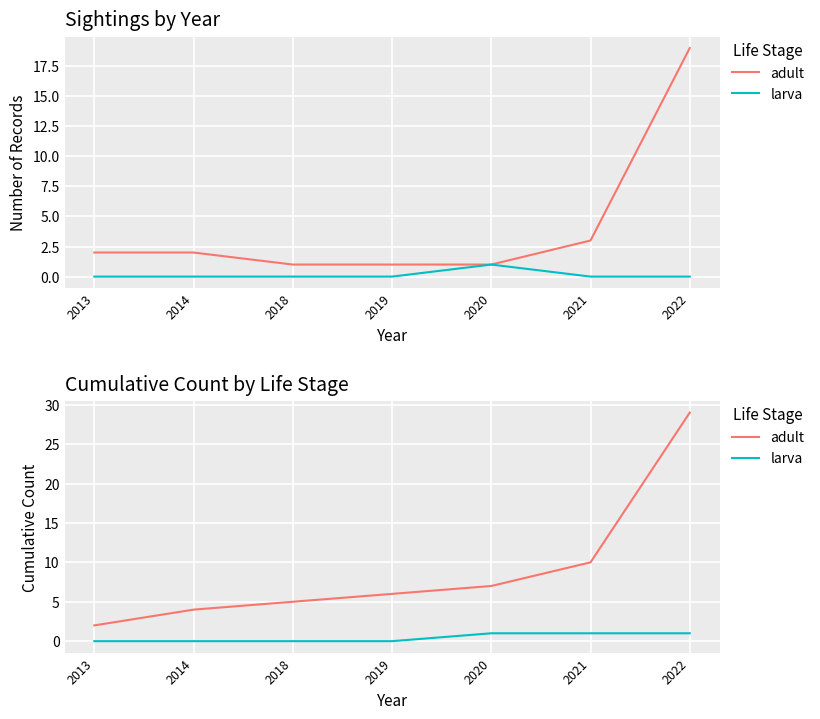

True or false: larva has a value of 0 at 2013.

True